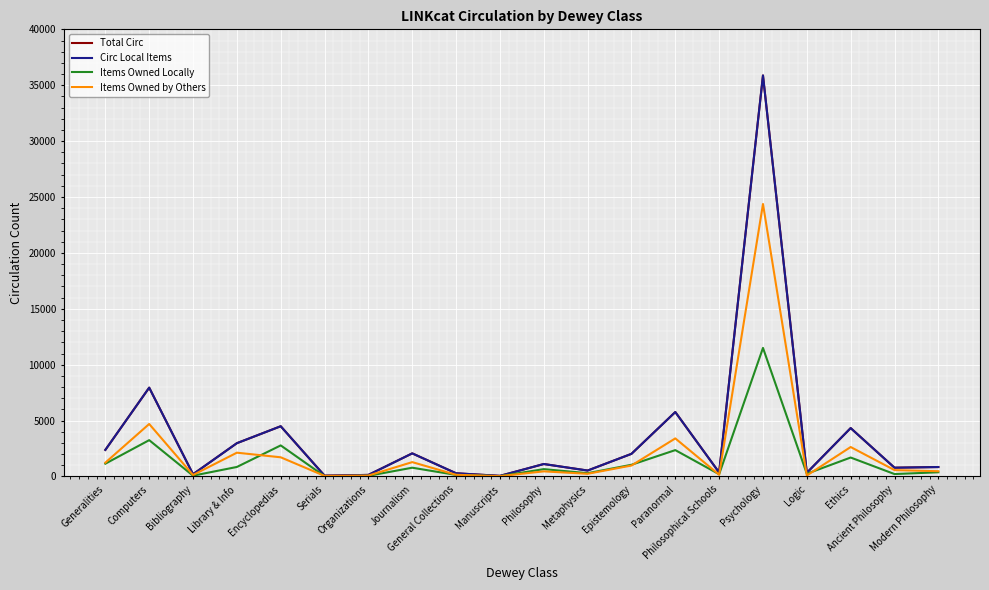

Does the chart have visible grid lines?

Yes